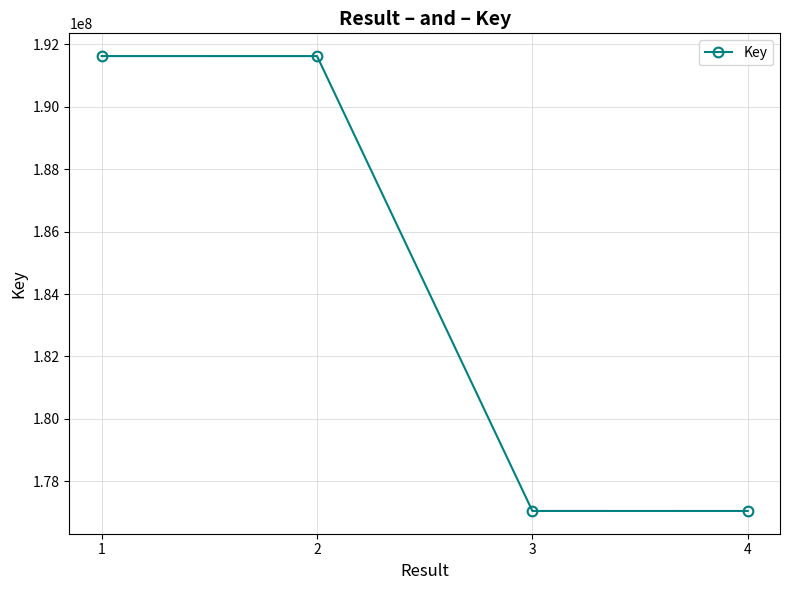

How many data points are less than 191614182?

2